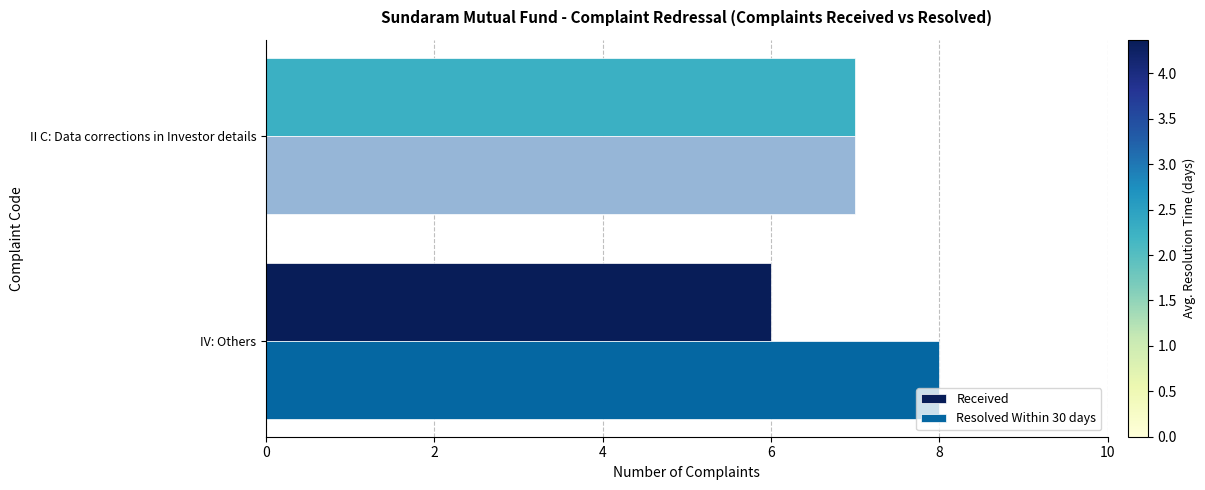

What is the highest value of the Received series?

7